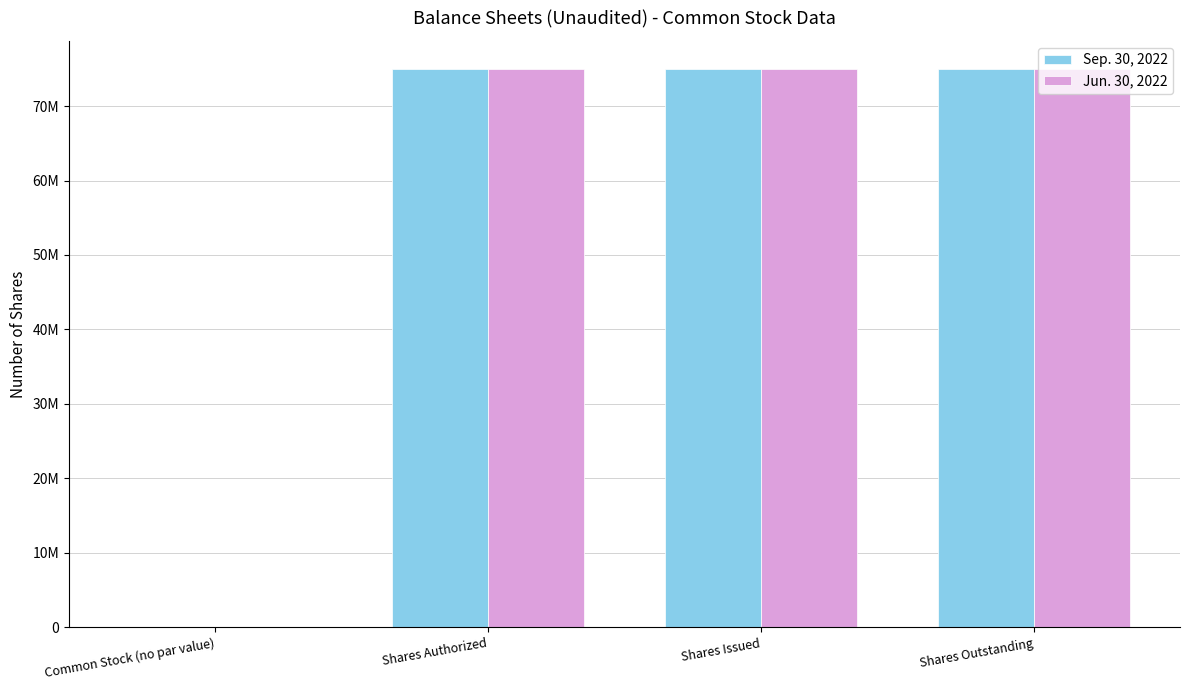

What is the label of the 3rd bar from the right?

Shares Authorized